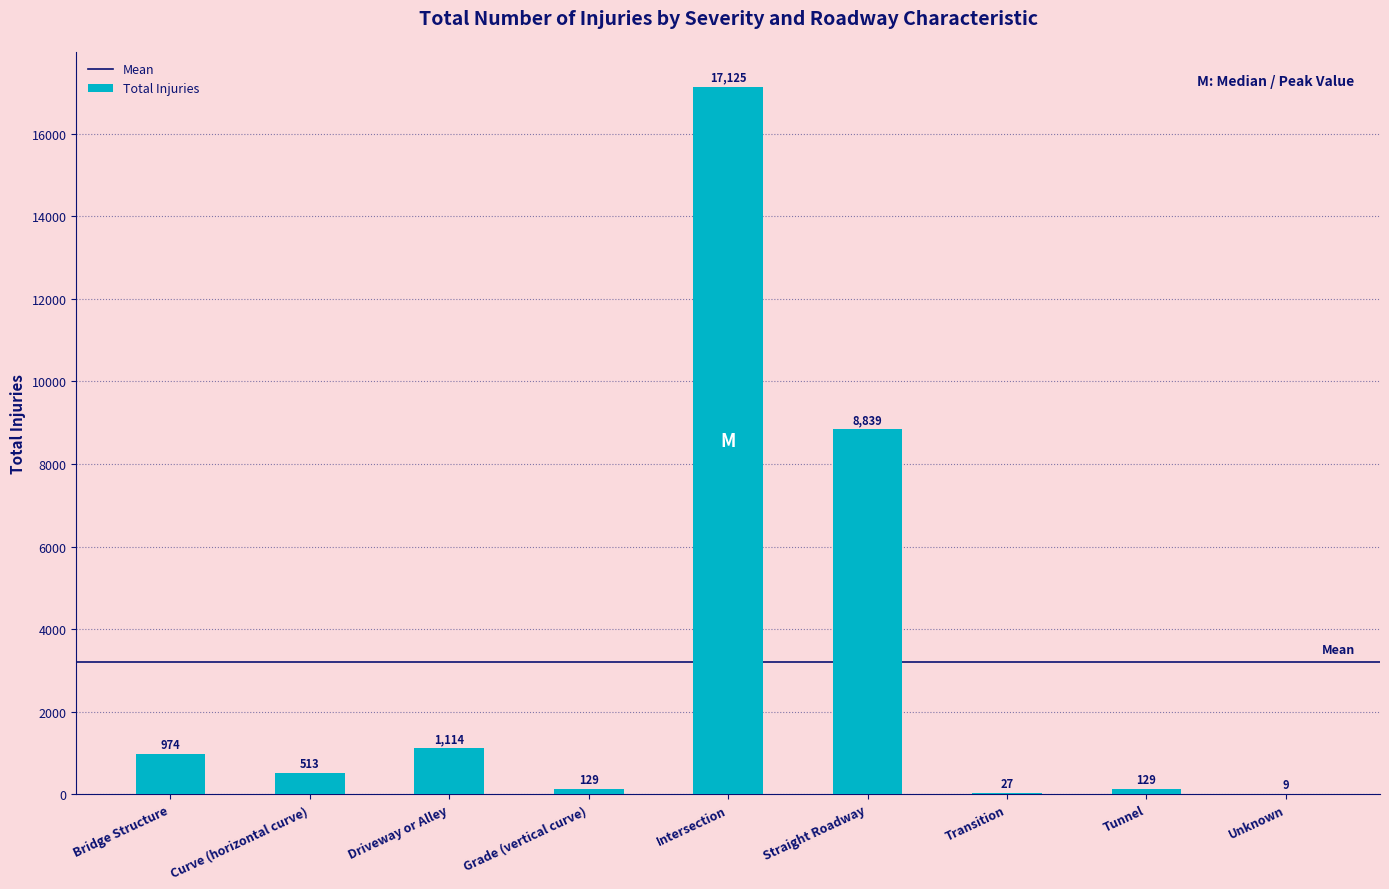

Are the bars horizontal?

No